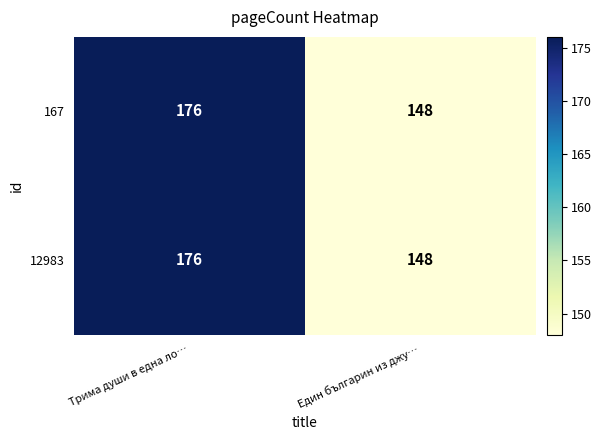

Reading left to right, extract all data points from this chart.

167: Трима души в една ло…=176	Един българин из джу…=148
12983: Трима души в една ло…=176	Един българин из джу…=148